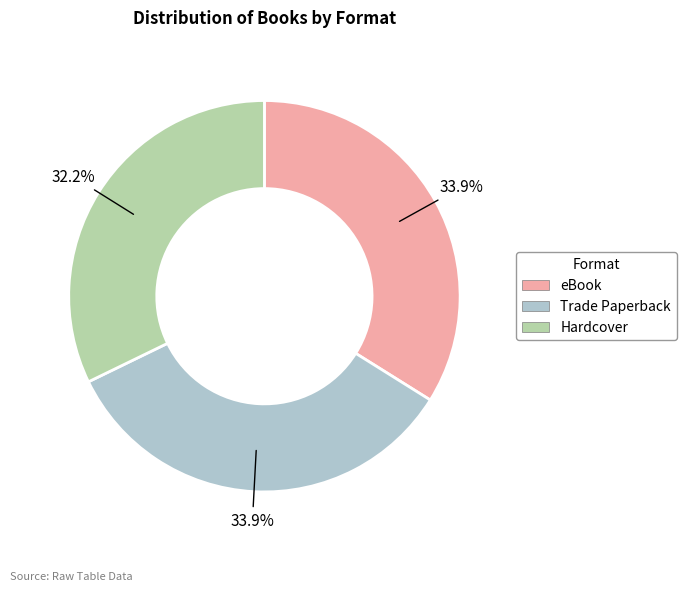

What percentage is the Trade Paperback slice, to the nearest percent?

34%